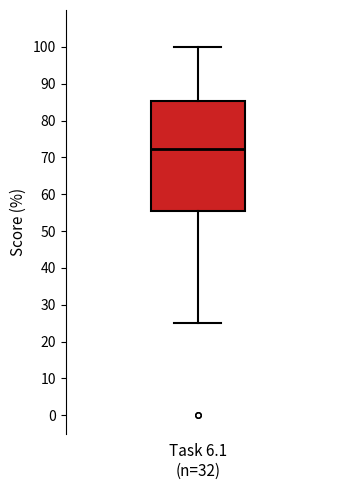

Read this box plot against the y-axis: the position of the median line, the range covered by the box, and the ends of both whiskers. The values are not printed on the chart, so give them approximately, as read against the axis.

median 72, box 55 to 85, whiskers 25 to 100